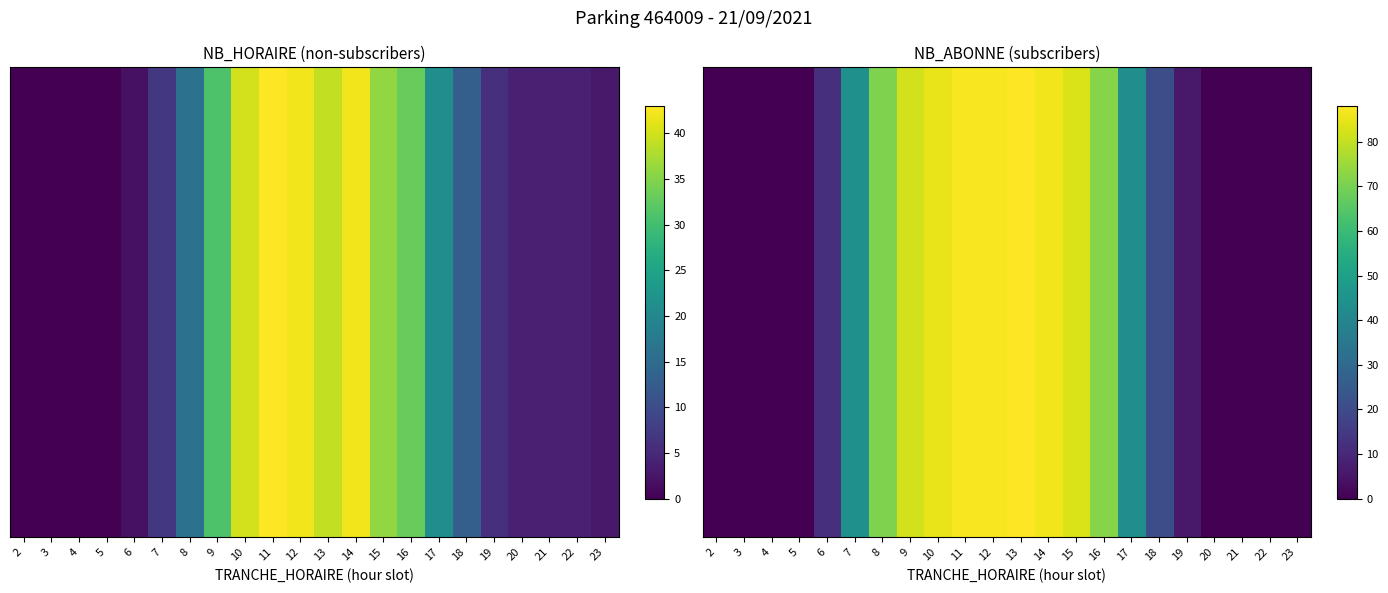

Rank the categories by value from lowest to highest.

2, 3, 4, 5, 20, 21, 22, 23, 19, 6, 18, 17, 7, 8, 16, 9, 15, 10, 14, 11, 12, 13